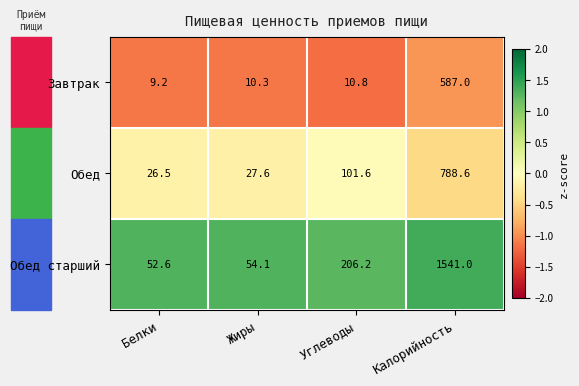

At which label does Завтрак first exceed 10?

Жиры